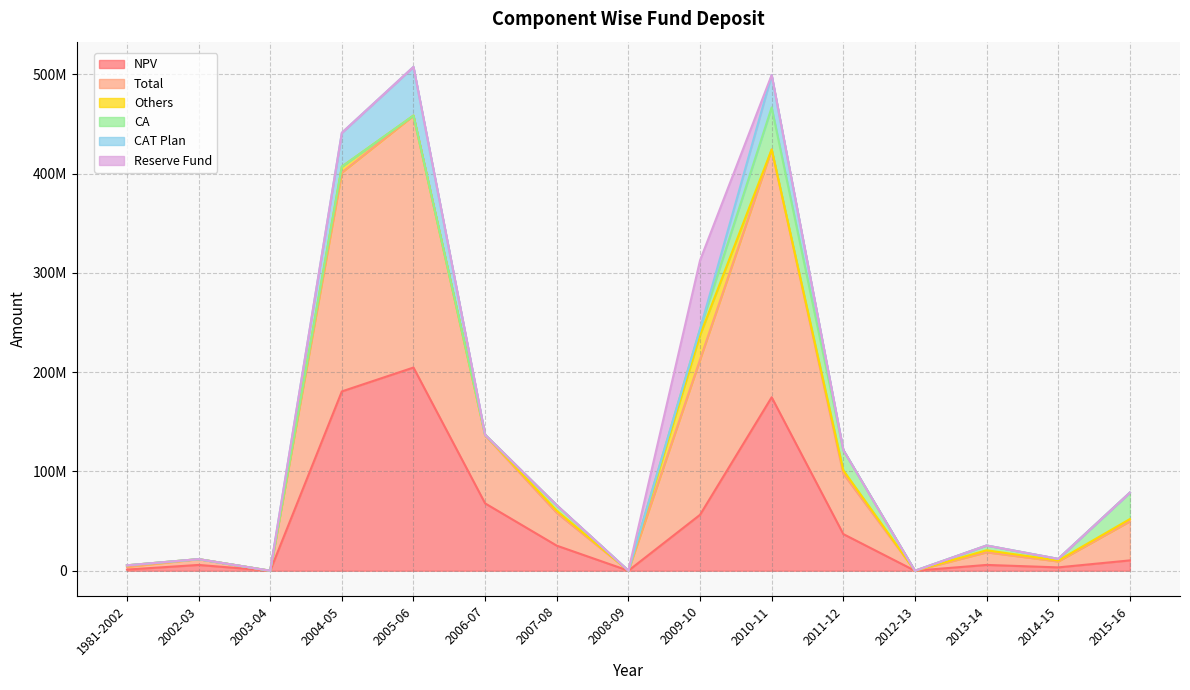

What are all the series names shown in the legend?

NPV, Total, Others, CA, CAT Plan, Reserve Fund